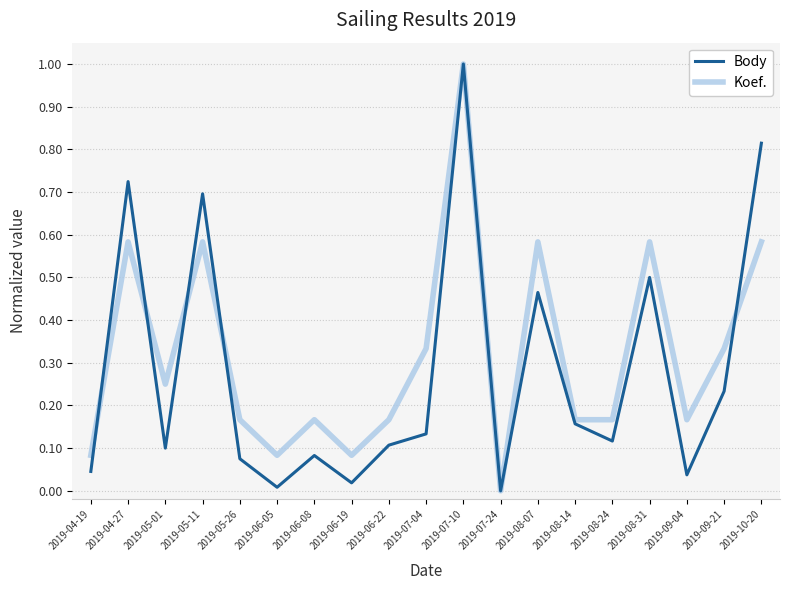

What is the difference between the maximum and minimum values in the Koef. series?

1.0